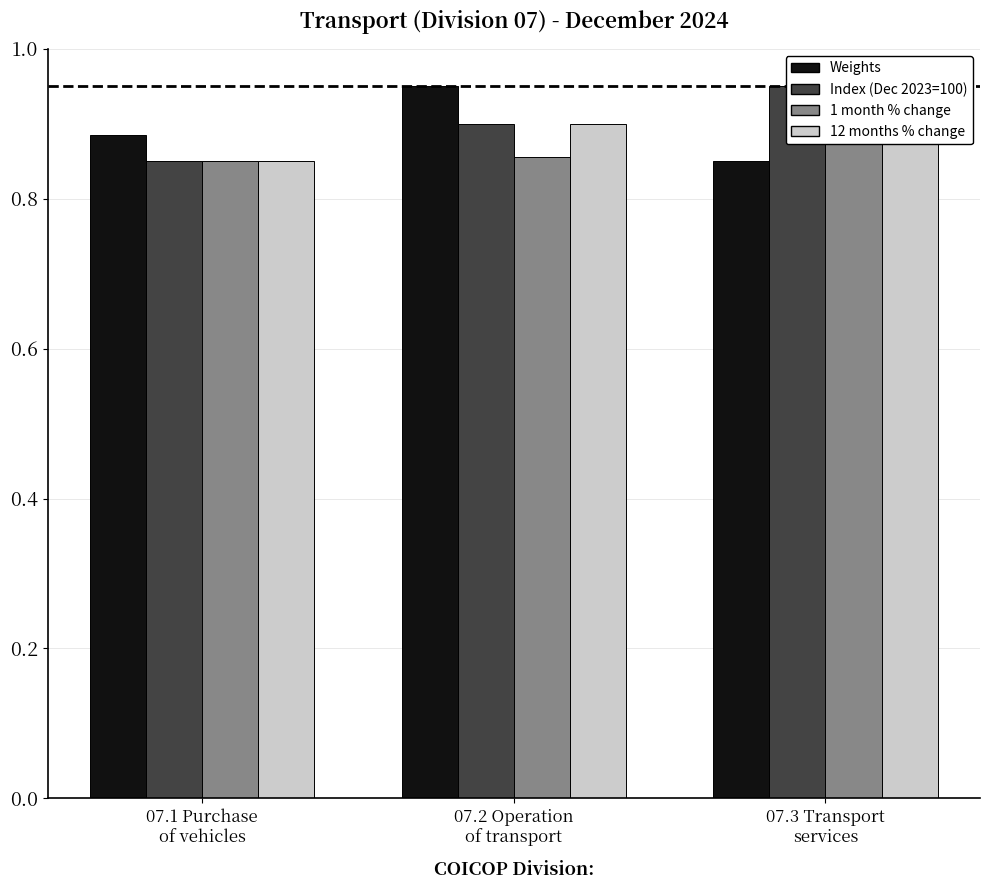

What is the difference between the maximum and minimum values in the Index (Dec 2023=100) series?

0.1